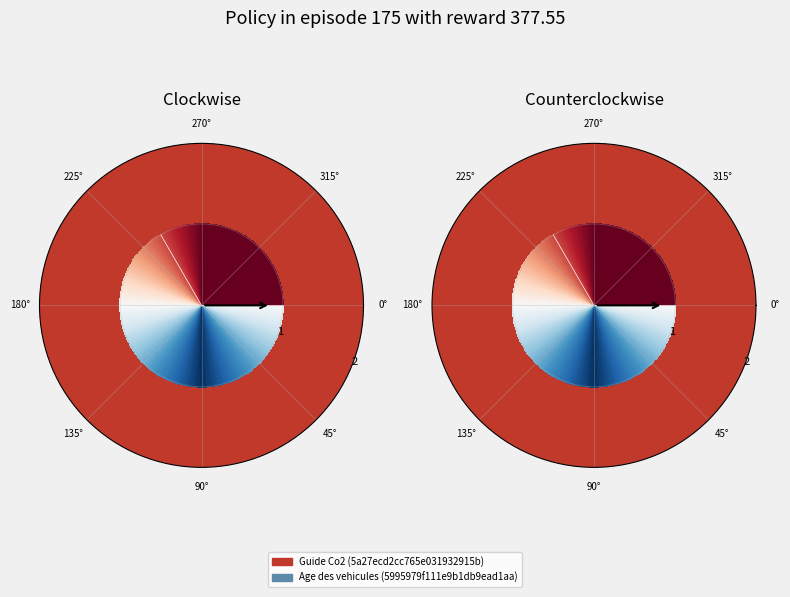

How much of the chart is everything except Age des vehicules (5995979f111e9b1db9ead1aa)?

66.7%